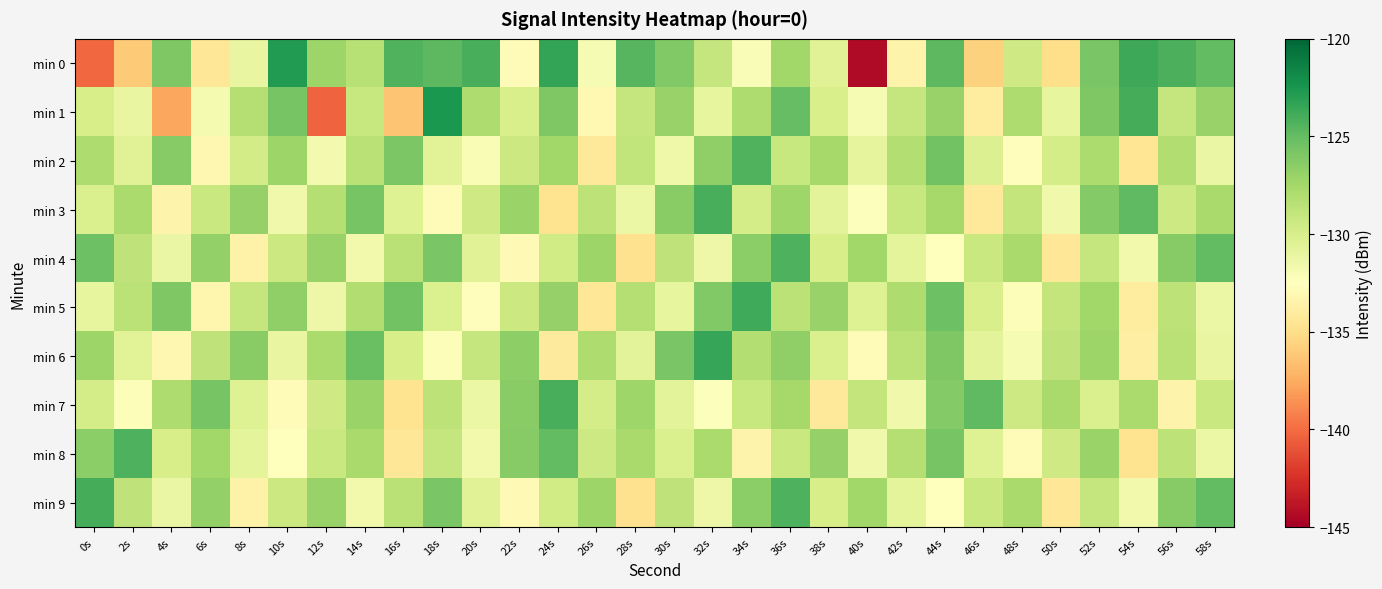

What is the total value across all series at 10s?

-1289.0